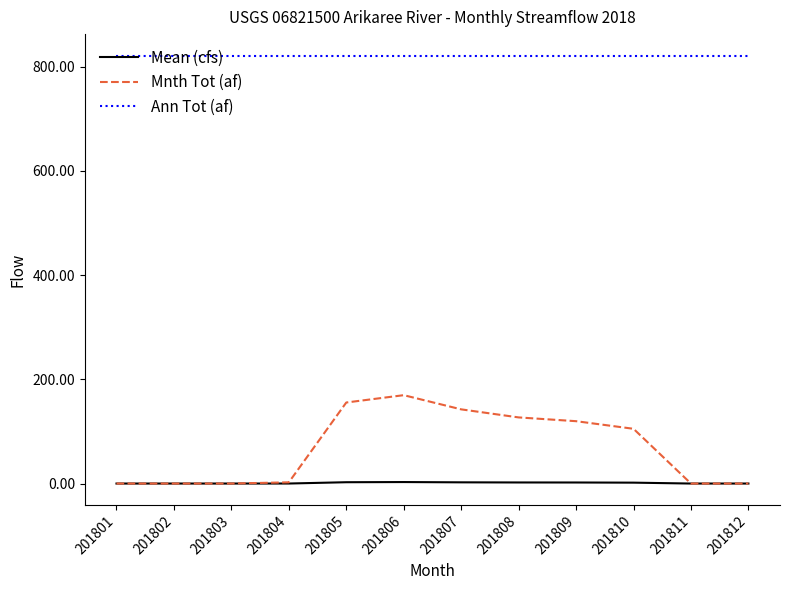

True or false: Mnth Tot (af) has a value of 126.9 at 201808.

True